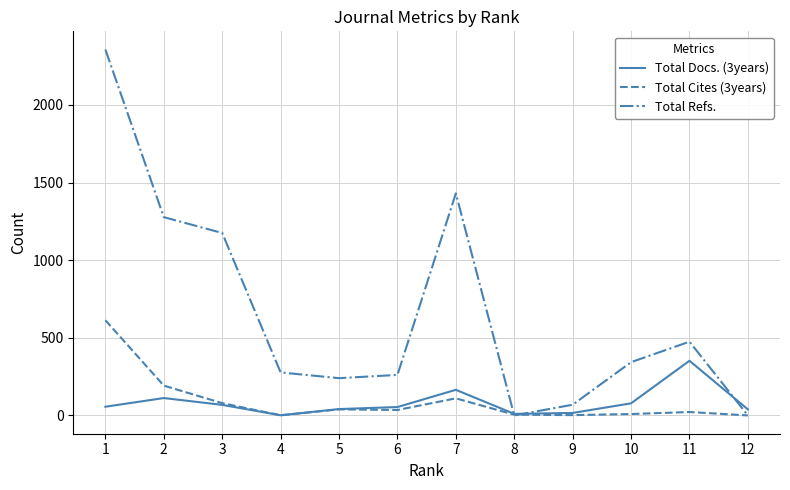

Where is the first local minimum for Total Docs. (3years)?

4